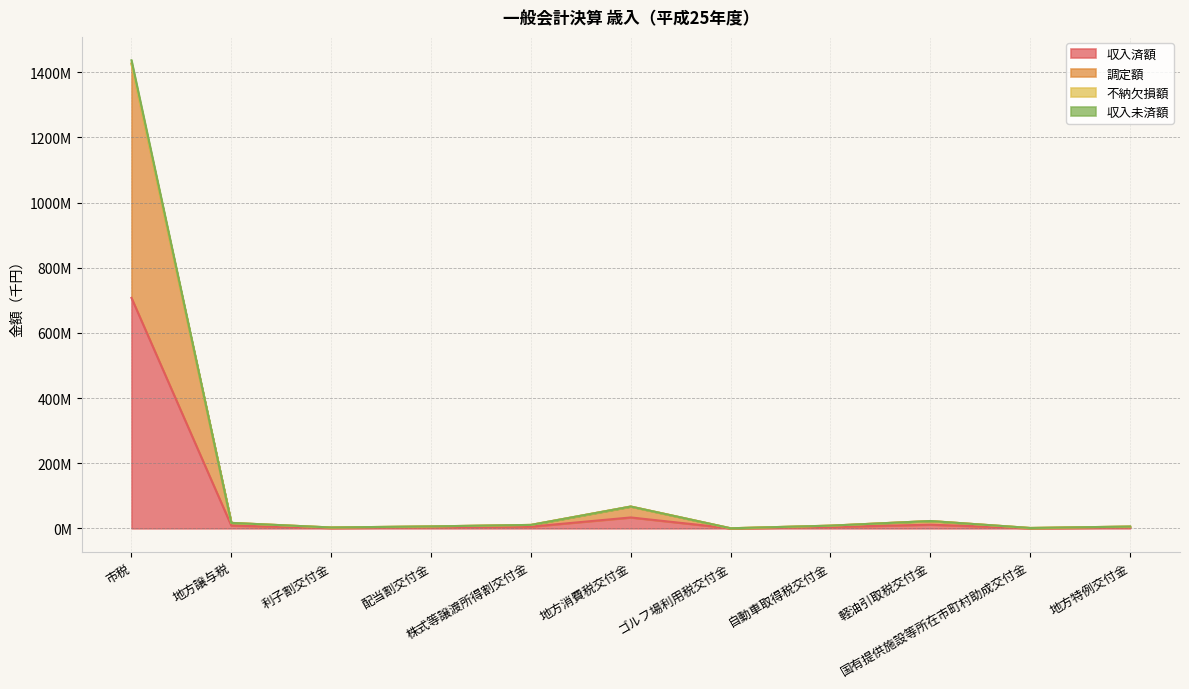

What is the difference between the maximum and minimum values in the 調定額 series?

1436192092.1